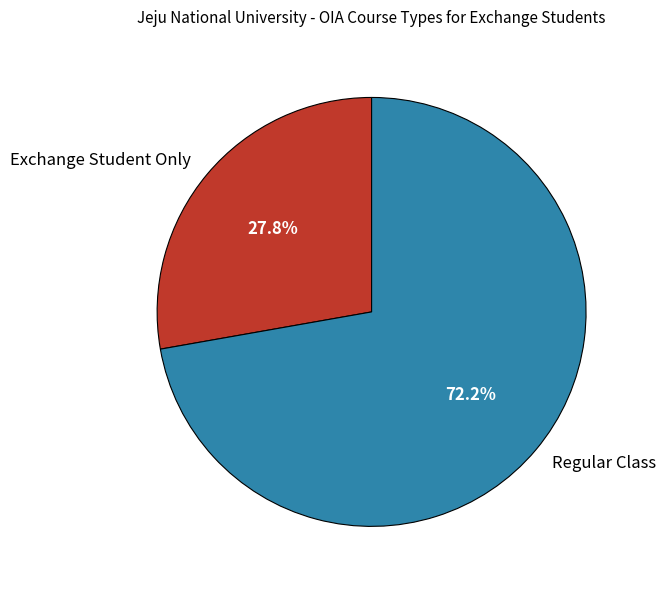

What percentage do Exchange Student Only and Regular Class together represent?

100.0%